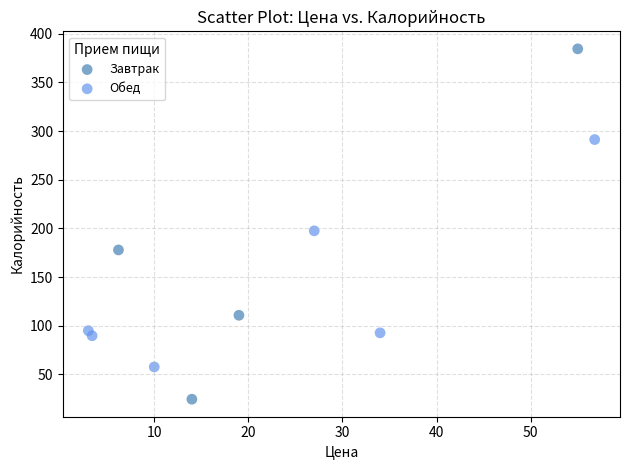

Which series has the widest spread of Y values?

Завтрак